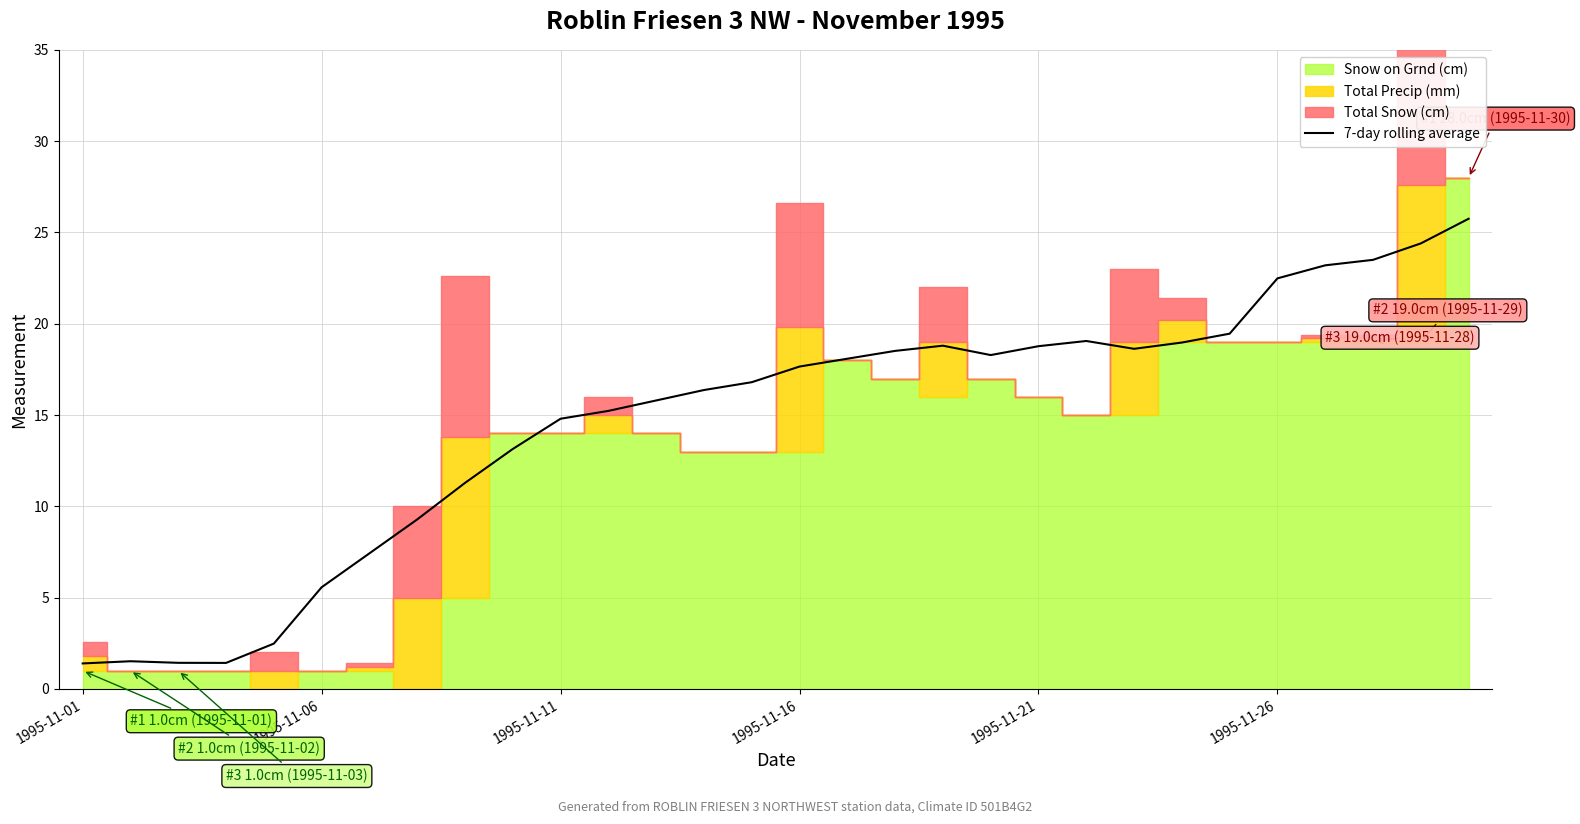

The 7-day rolling average series shows 25.6 at 1995-11-16. True or false?

False